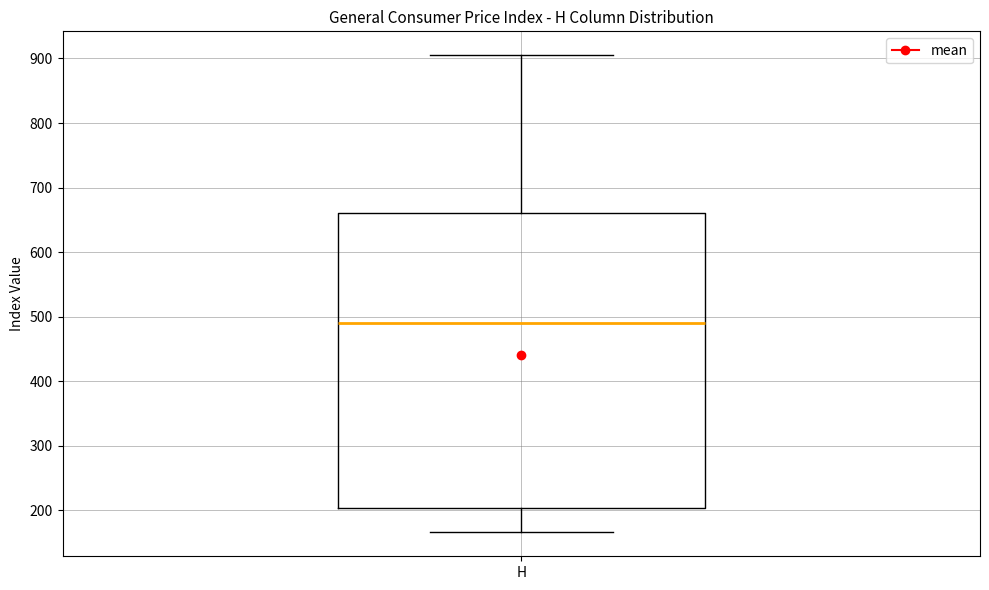

Where does the median line of the box for H sit on the y-axis? The values are not printed on the chart, so give them approximately, as read against the axis.

490